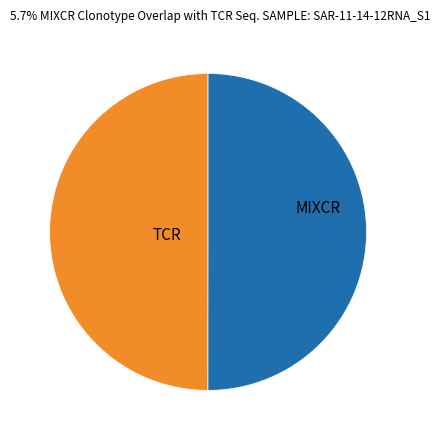

How many slices are in this pie chart?

2